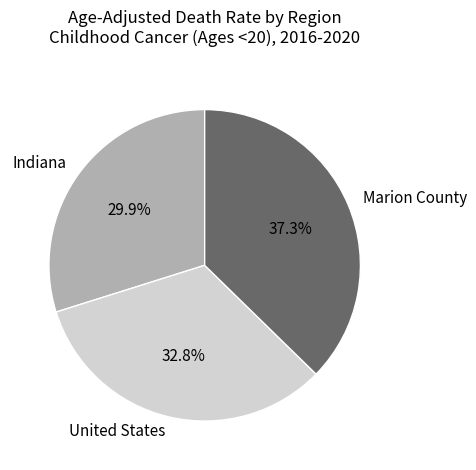

To the nearest percent, what percentage of the pie is United States?

33%